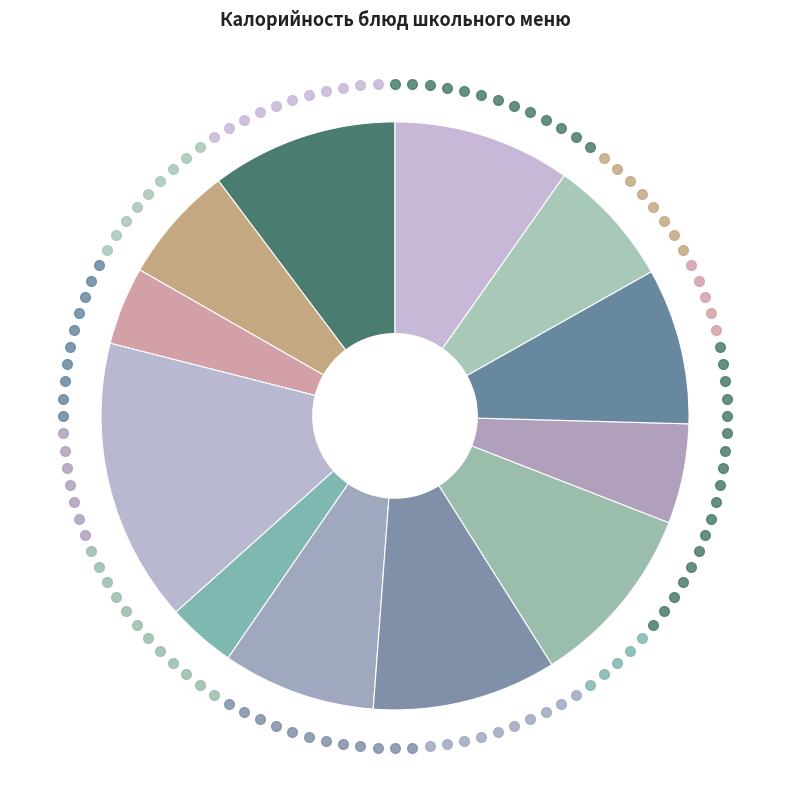

Which category has the biggest portion of the pie?

ПУДИНГ ИЗ ТВОРОГА